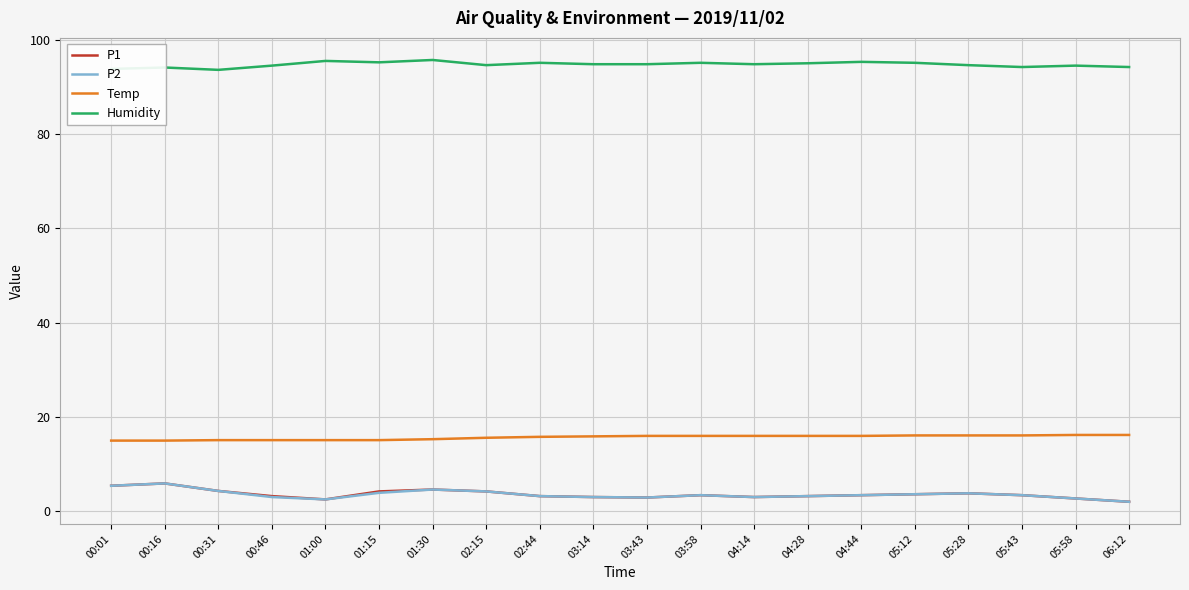

What is the sum of the P1 values at 00:46 and 03:58?

6.4